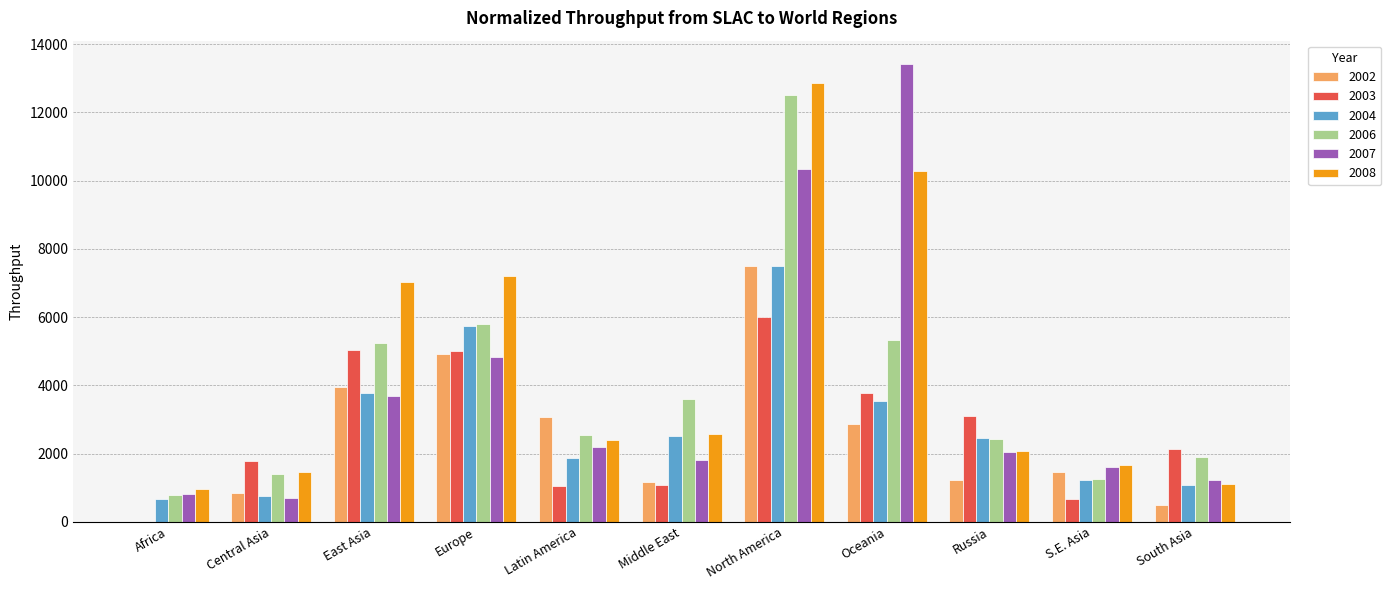

Between Africa and South Asia, which series saw the biggest shift?

2003